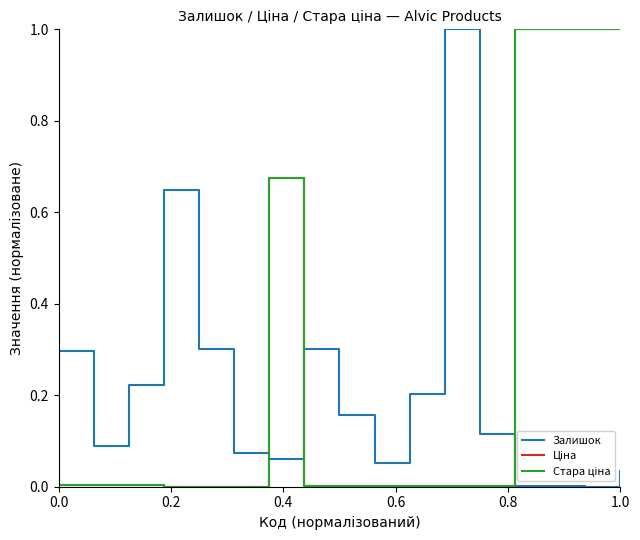

What is the greatest value displayed?

1.0